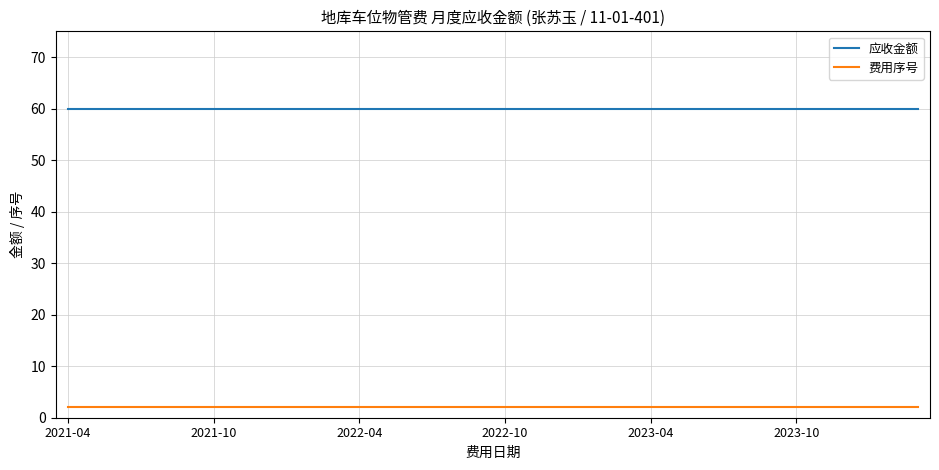

What are all the series names shown in the legend?

应收金额, 费用序号